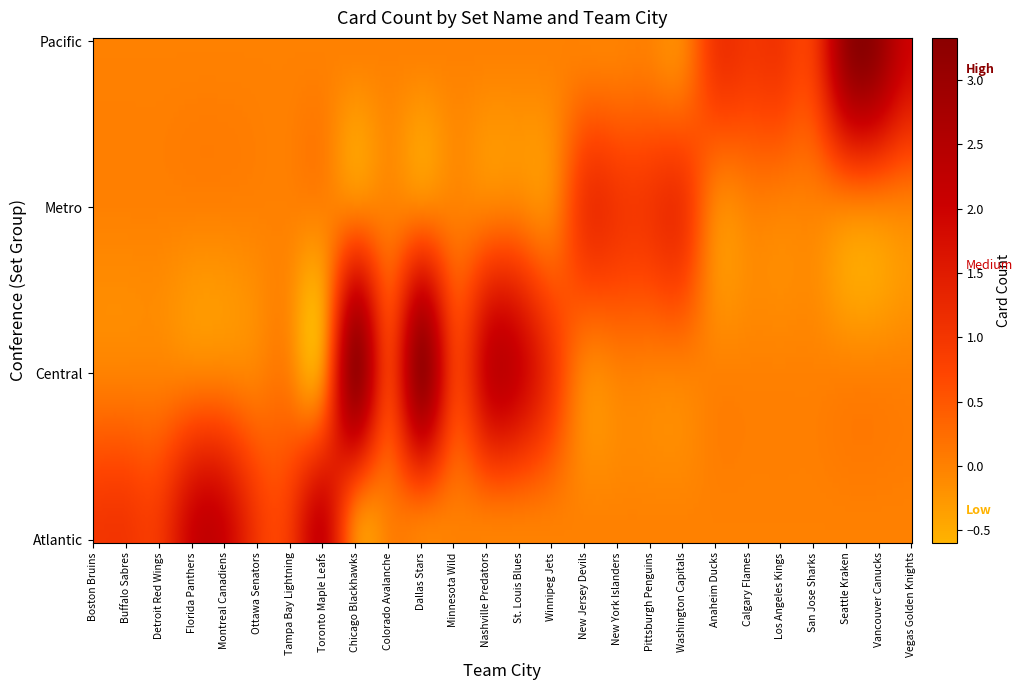

What is the maximum value shown in the chart?

3